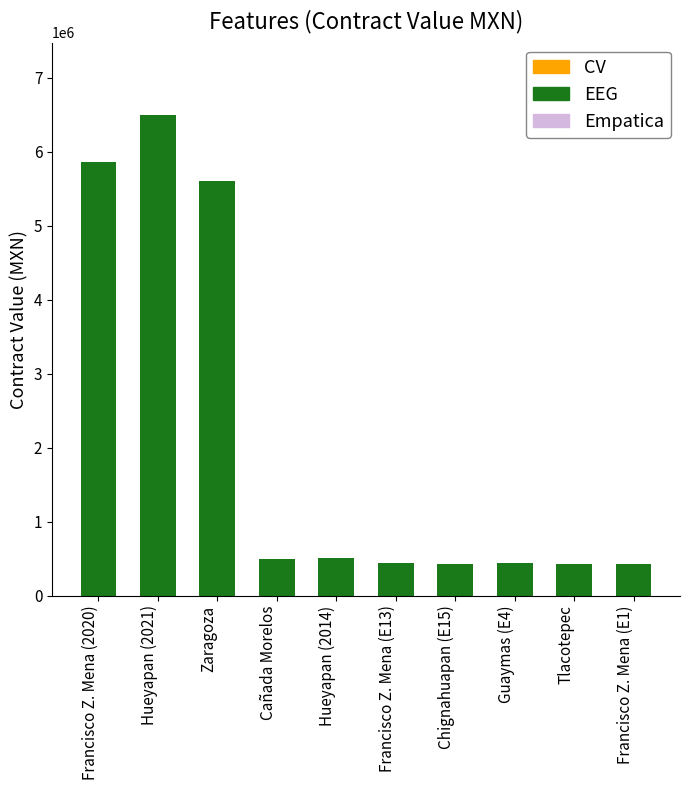

What is the label of the 3rd bar from the left?

Zaragoza